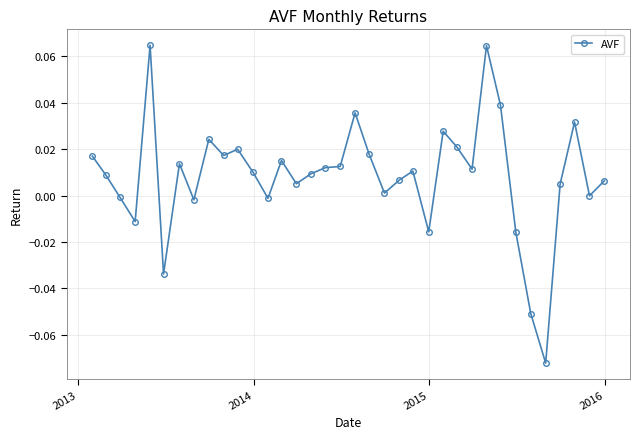

True or false: the data has more than 0 interior local peaks.

True